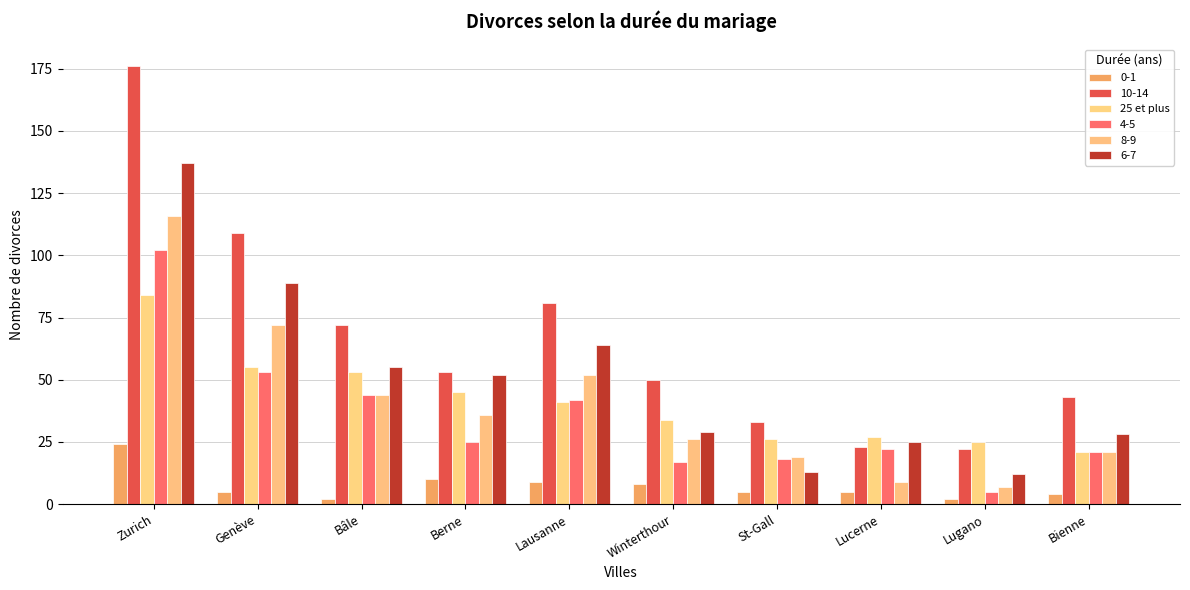

Are the bars grouped side by side (vs. stacked)?

Yes